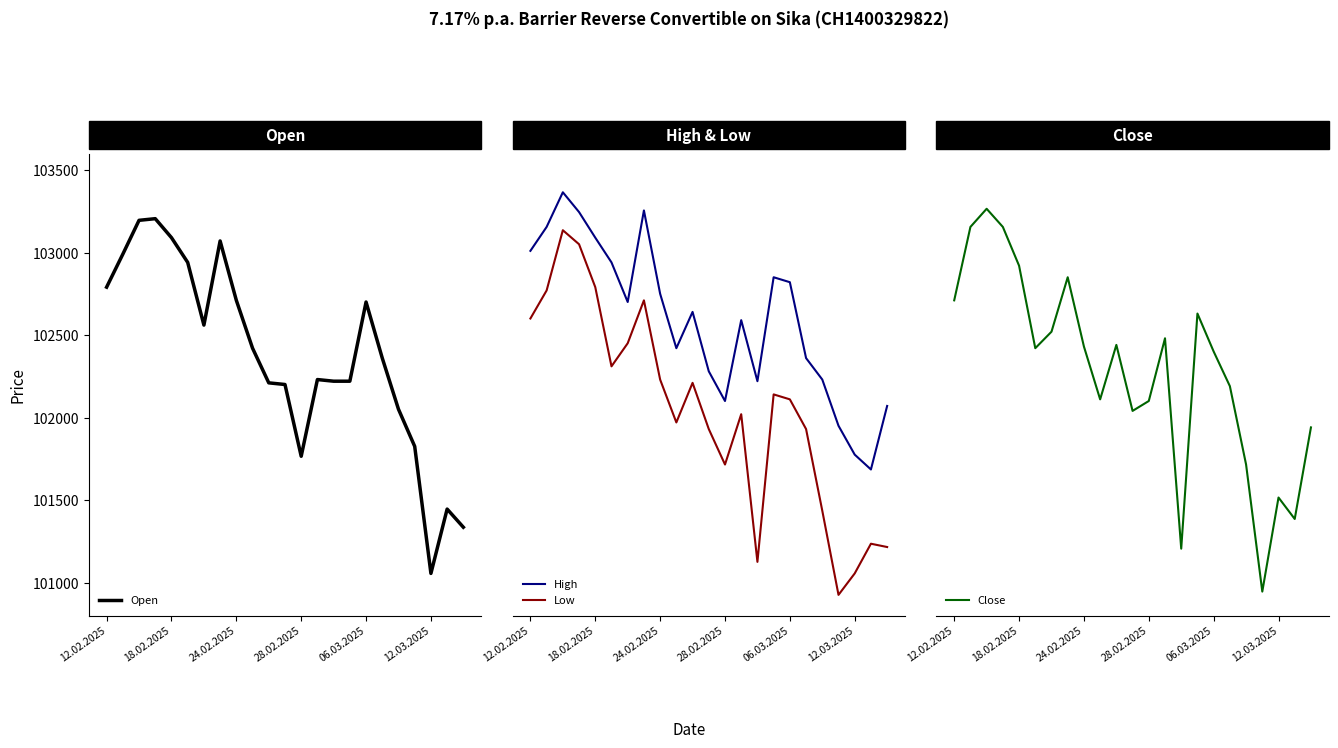

What is the minimum value for Open?

101055